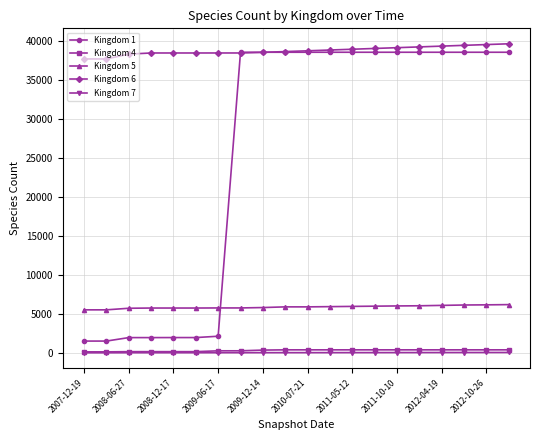

Which series has the largest total across all categories?

Kingdom 6